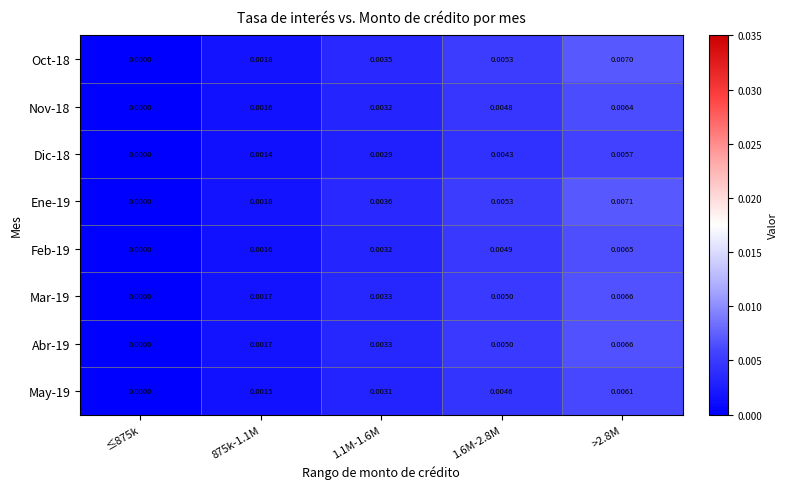

How many series are shown in this chart?

8